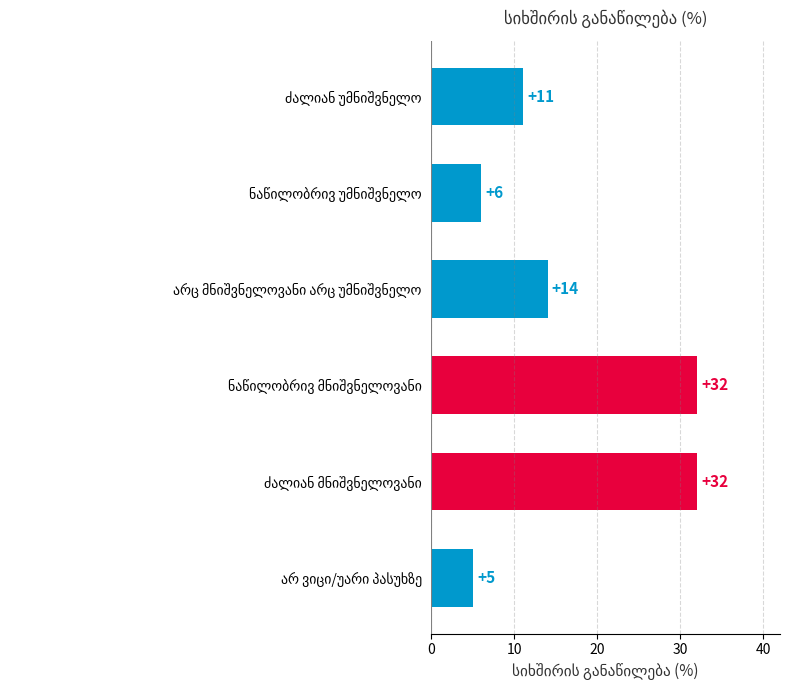

What is the smallest value displayed?

5